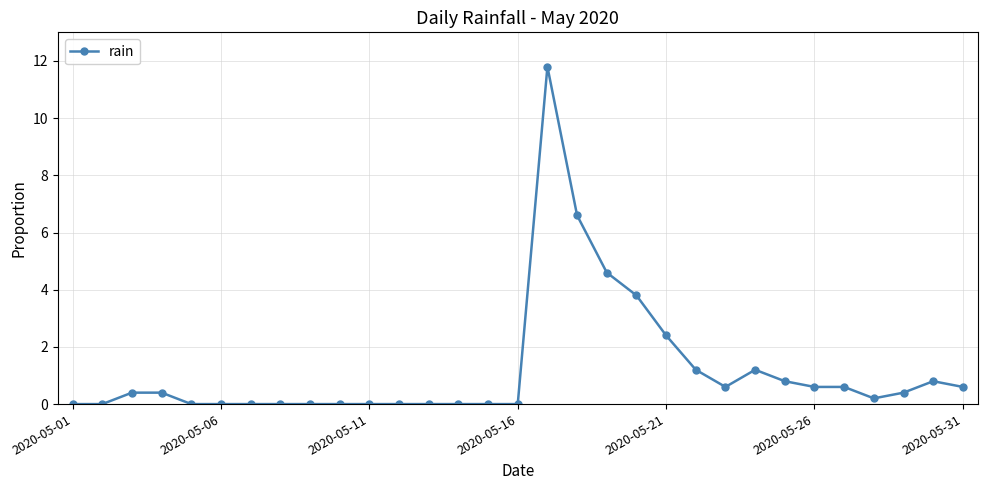

What is the difference between the second highest and minimum values?

6.6